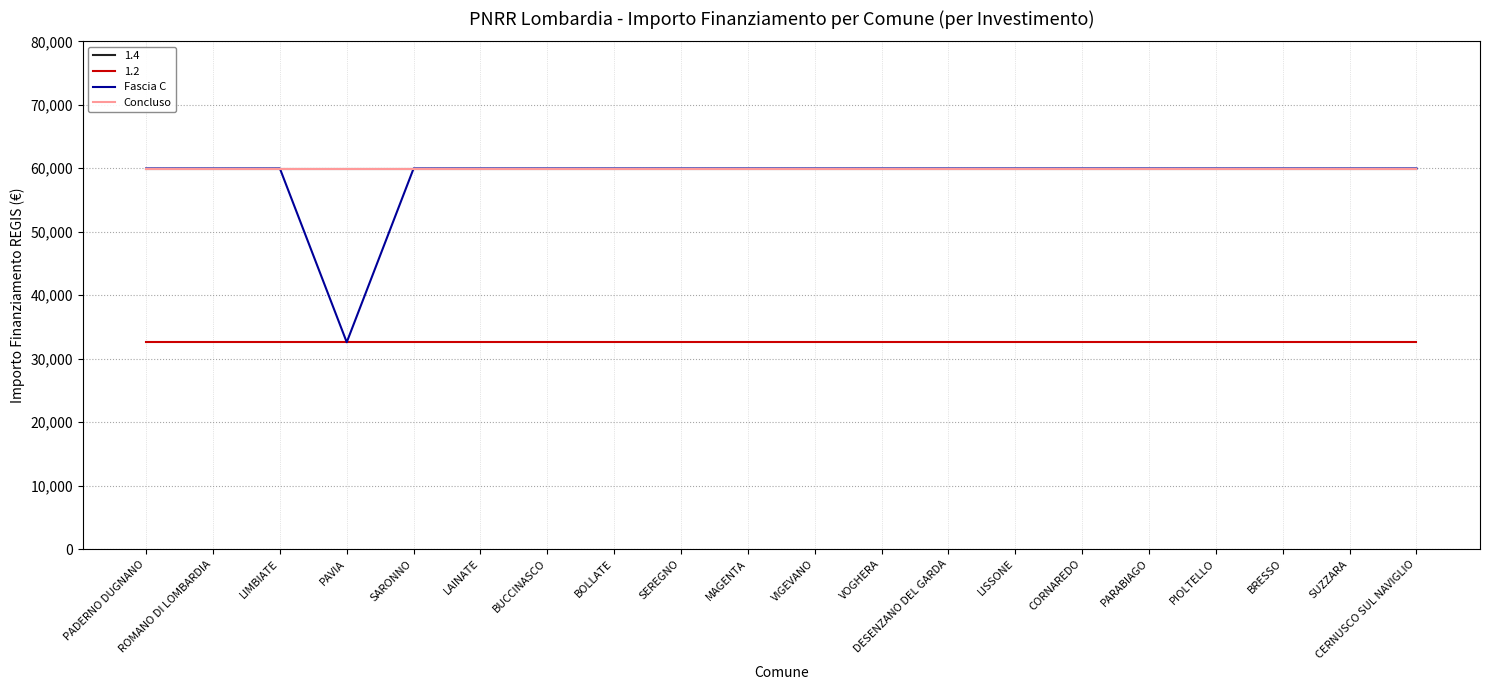

What is the sum of all Fascia C values?

1171943